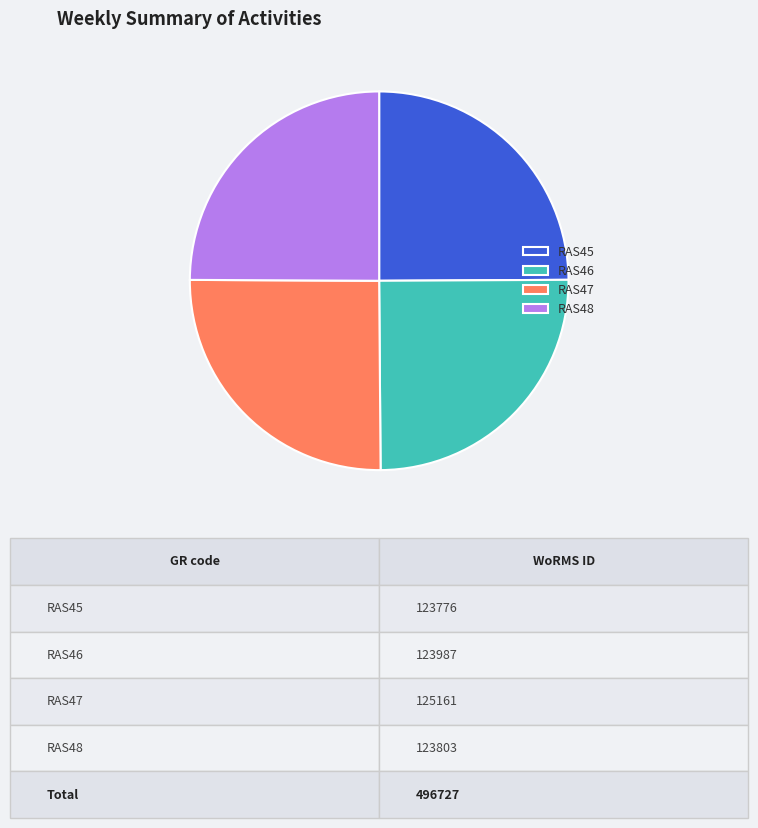

True or false: RAS47 accounts for 25% of the total.

True